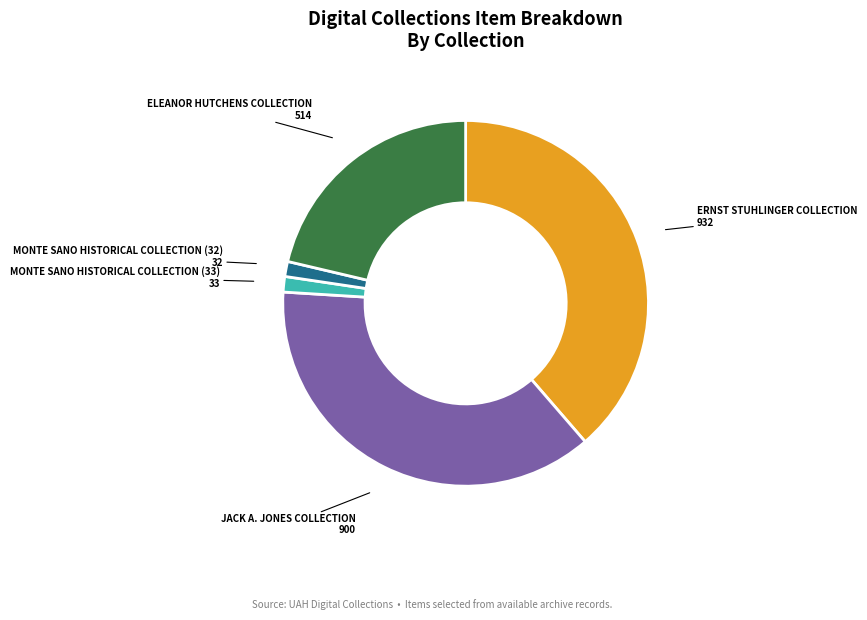

Does any single category account for the majority?

No